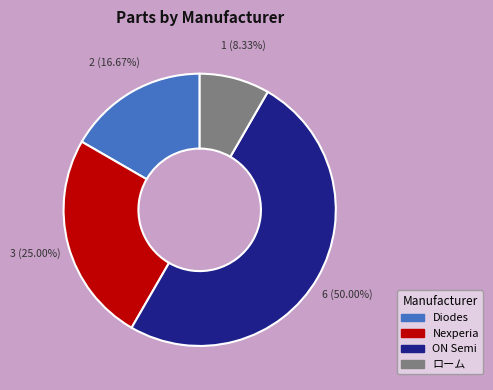

What percentage is the Diodes slice, to the nearest percent?

17%